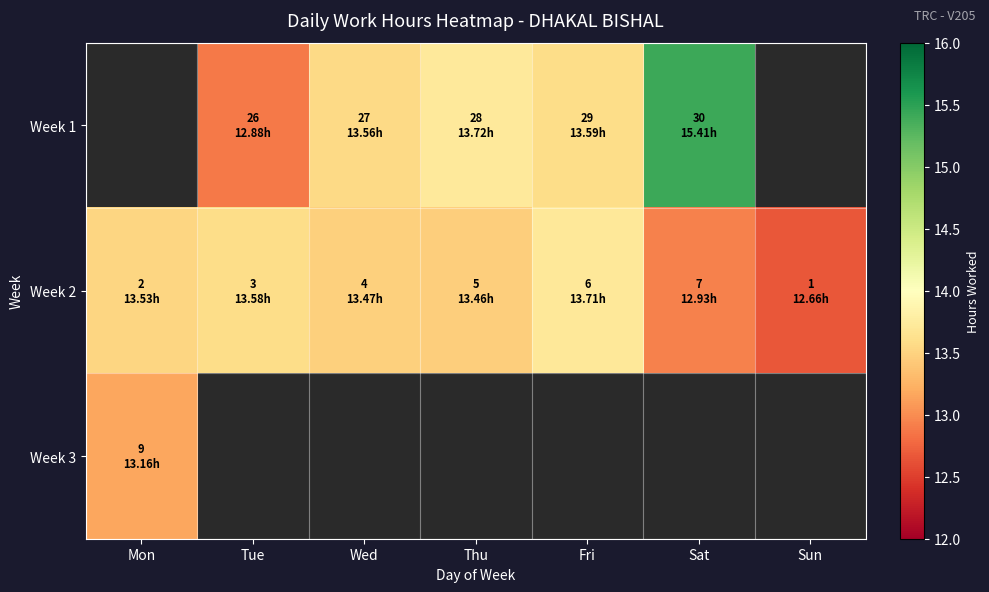

Between Tue and Thu, which series saw the biggest shift?

Week 1